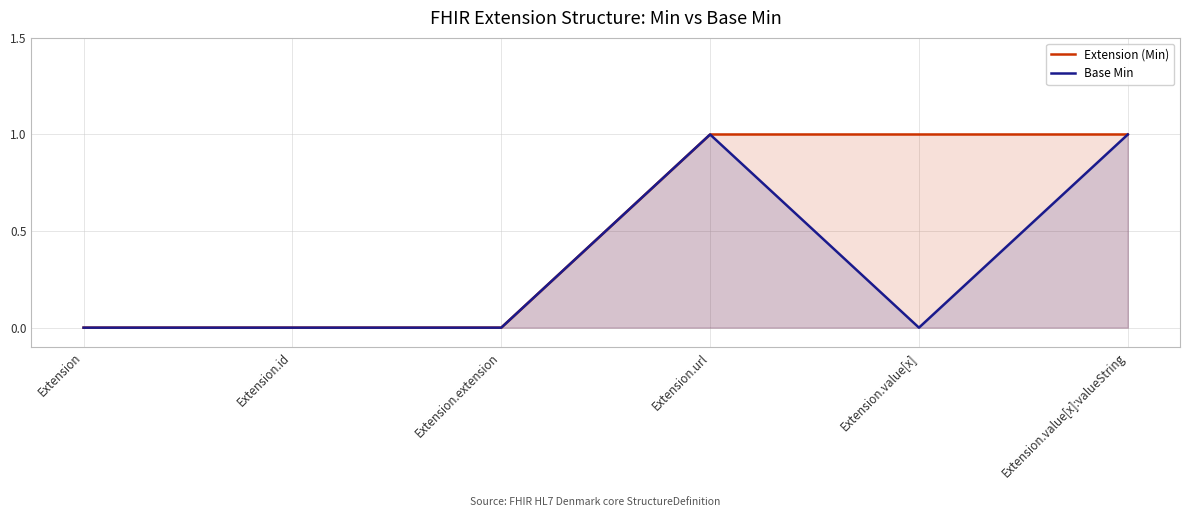

What is the label of the 5th point from the left?

Extension.value[x]